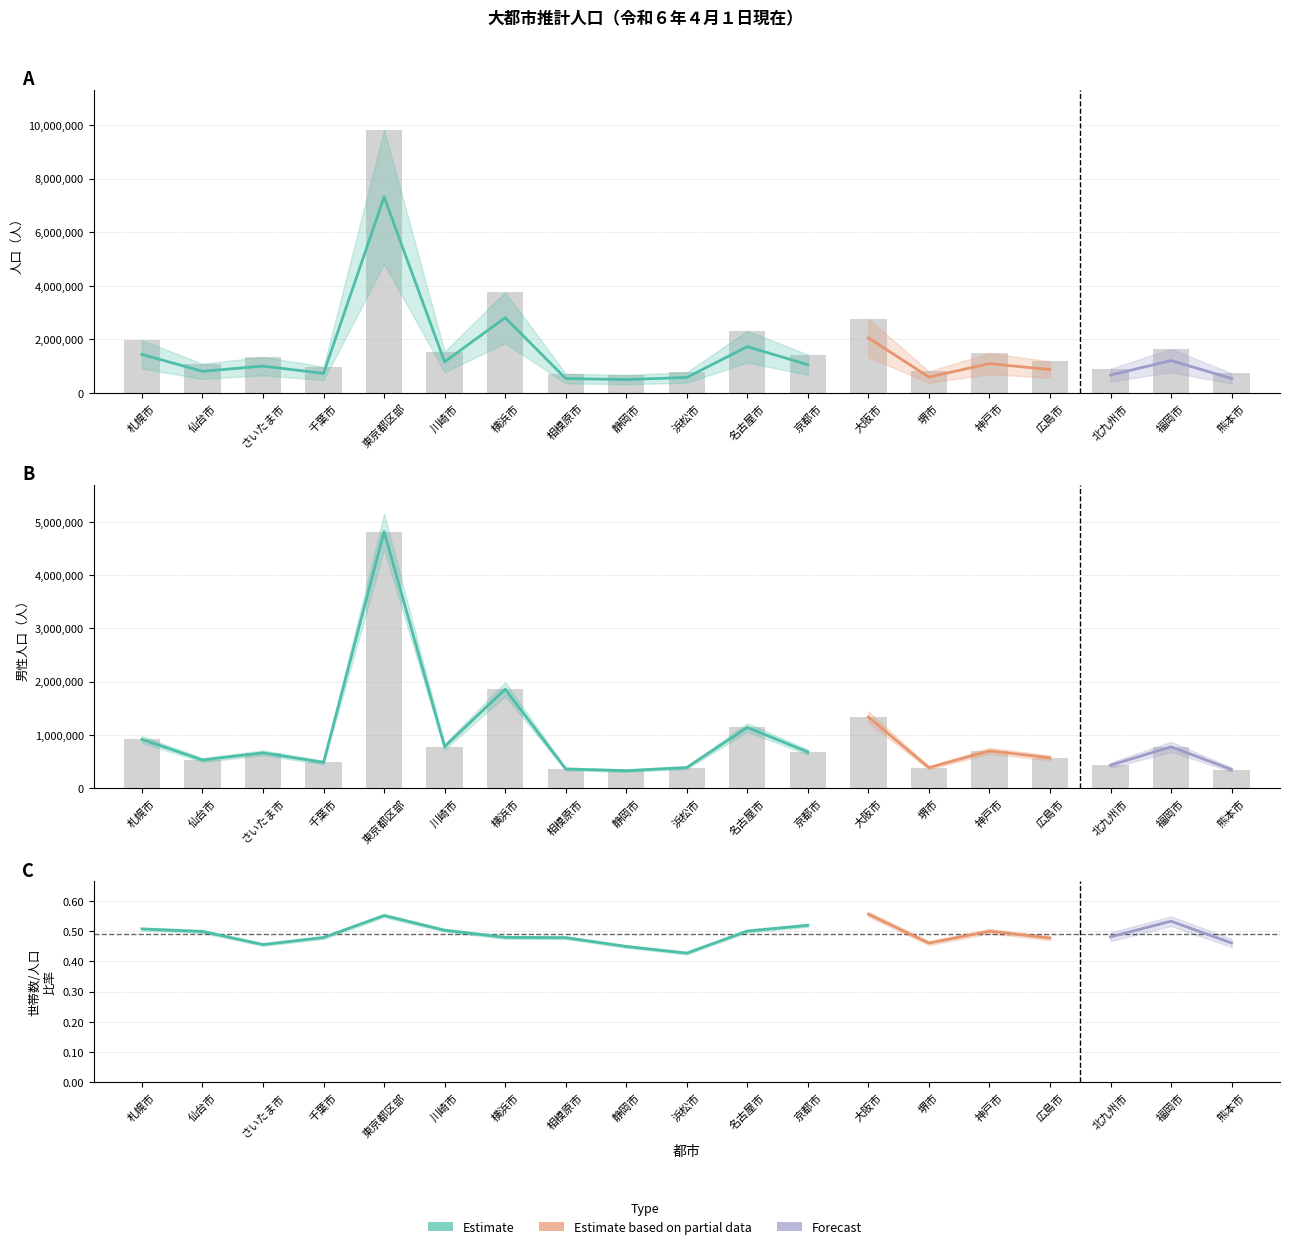

At which category is the sum across all series the highest?

東京都区部